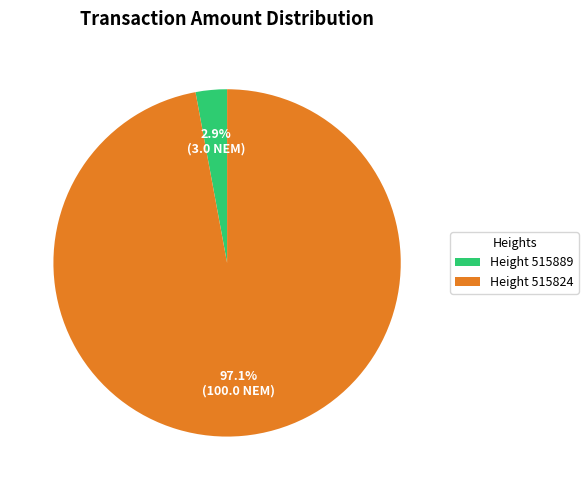

Rank the categories by value from lowest to highest.

Height 515889, Height 515824